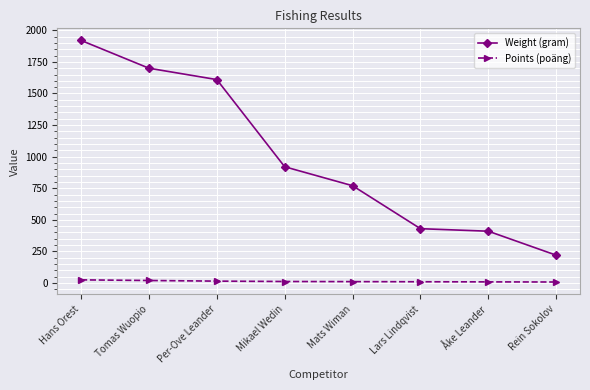

List the series in order of their overall mean, lowest first.

Points (poäng), Weight (gram)